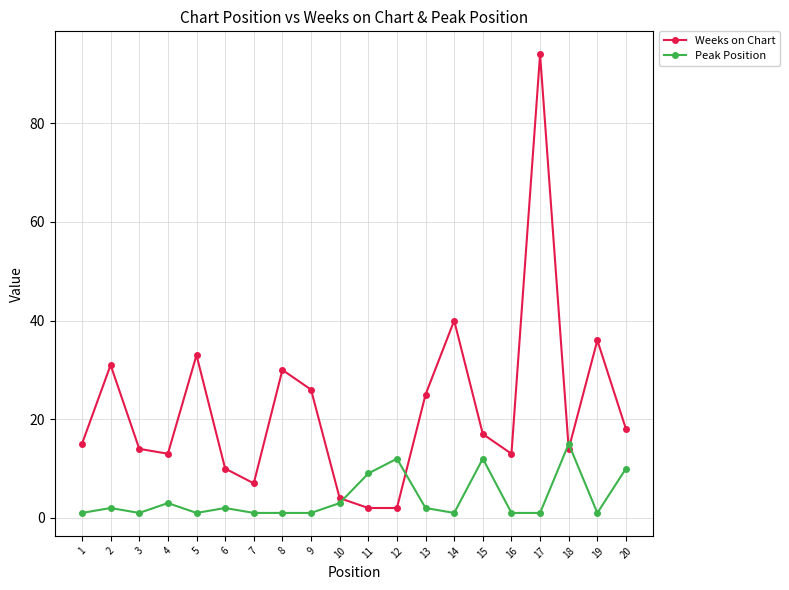

What is the minimum value shown in the chart?

1